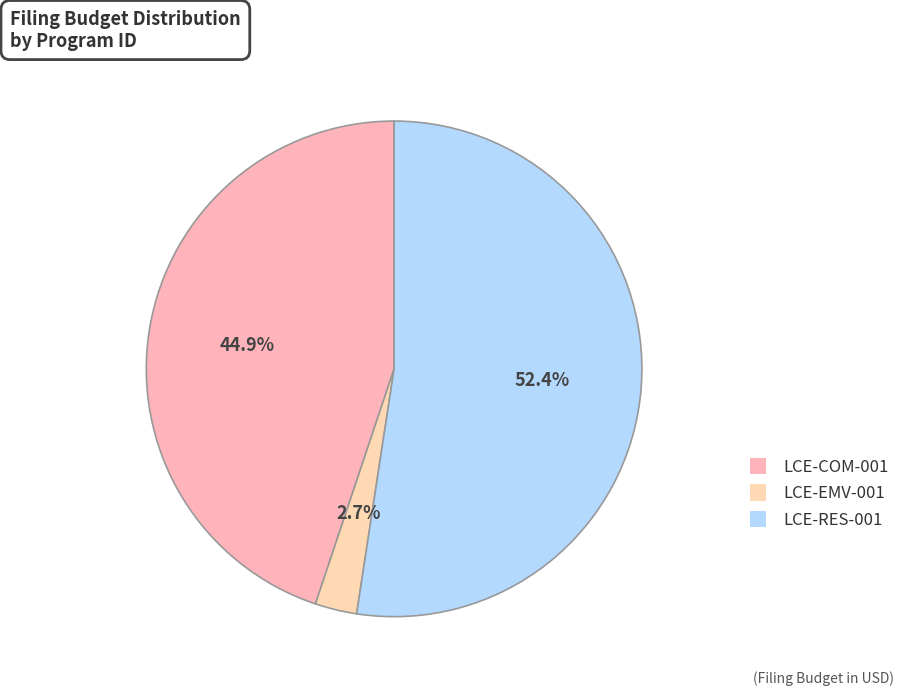

True or false: LCE-EMV-001 accounts for 14% of the total.

False